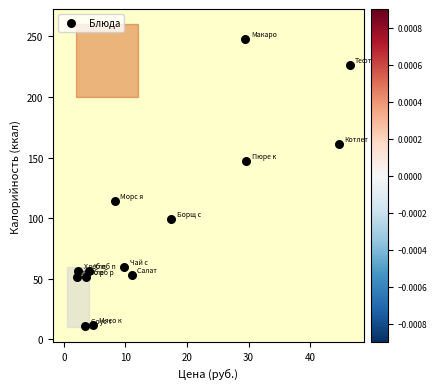

What Y value in the scatter plot is closest to 129?

114.3